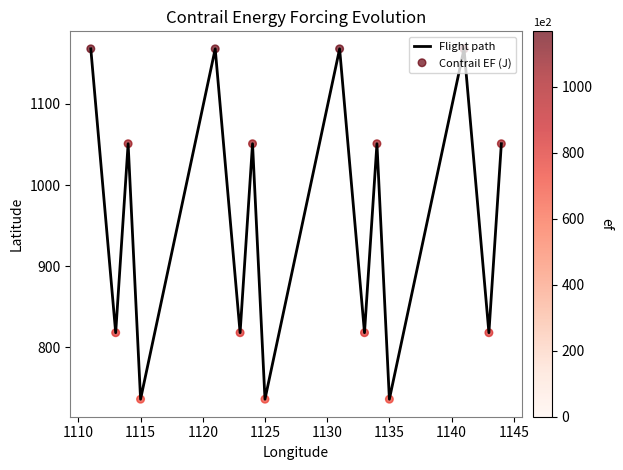

What is the maximum value shown in the chart?

1168